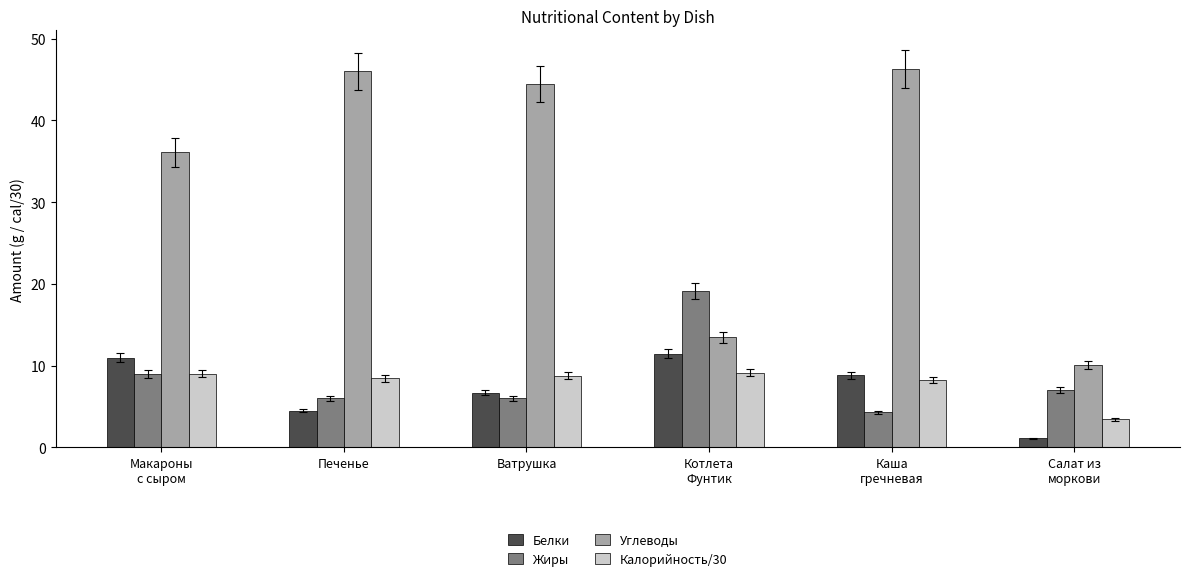

Which series has the widest spread of values?

Углеводы